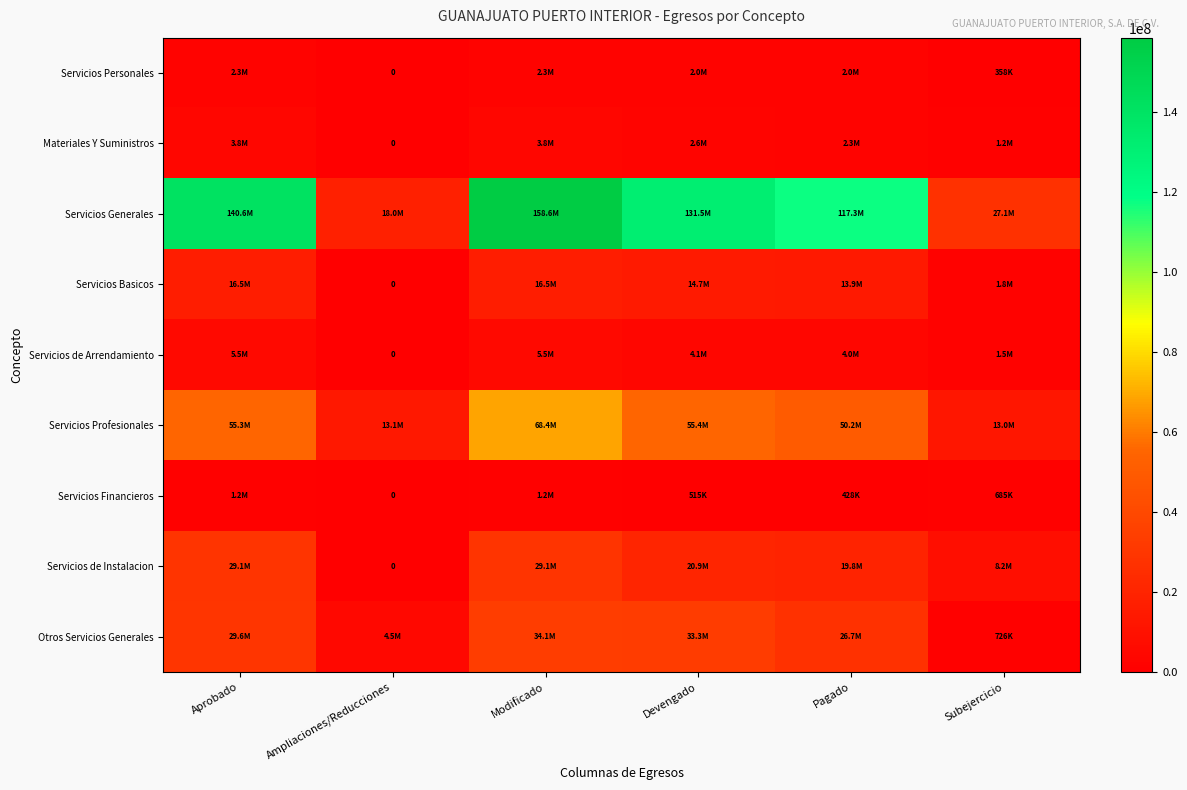

Rank the series by their maximum value, from lowest to highest.

Servicios Financieros, Servicios Personales, Materiales Y Suministros, Servicios de Arrendamiento, Servicios Basicos, Servicios de Instalacion, Otros Servicios Generales, Servicios Profesionales, Servicios Generales